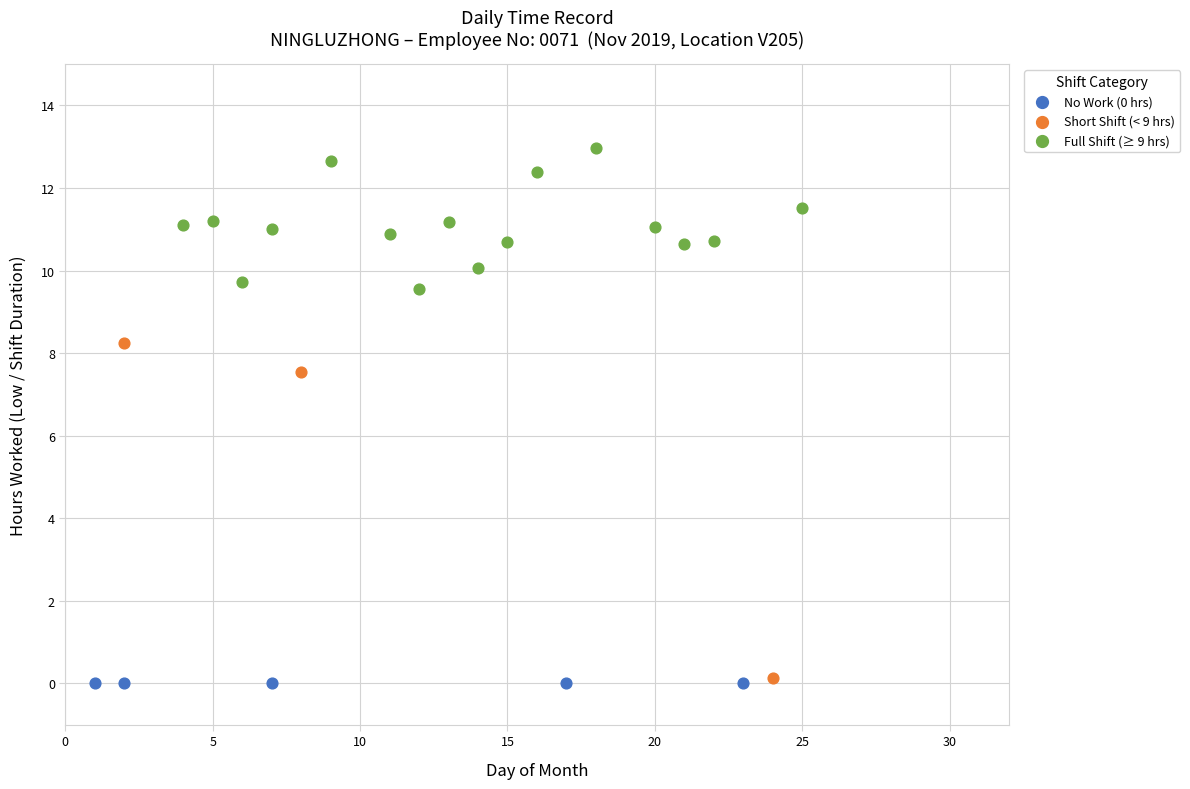

Which series reaches the minimum Y coordinate?

No Work (0 hrs)